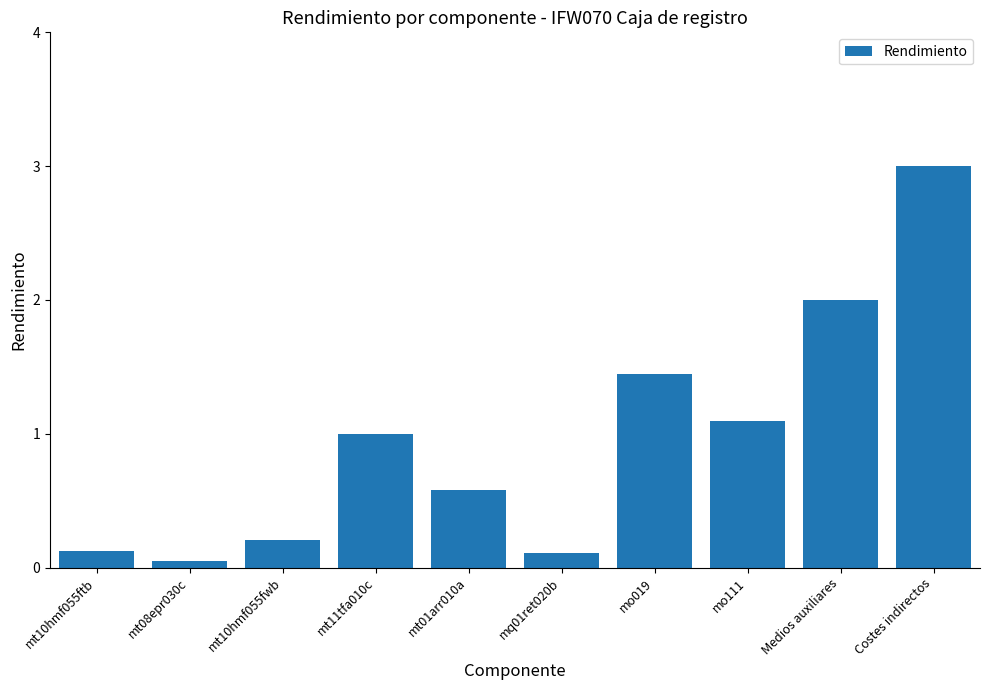

What is the change in value from mt11tfa010c to mo019?

+0.4